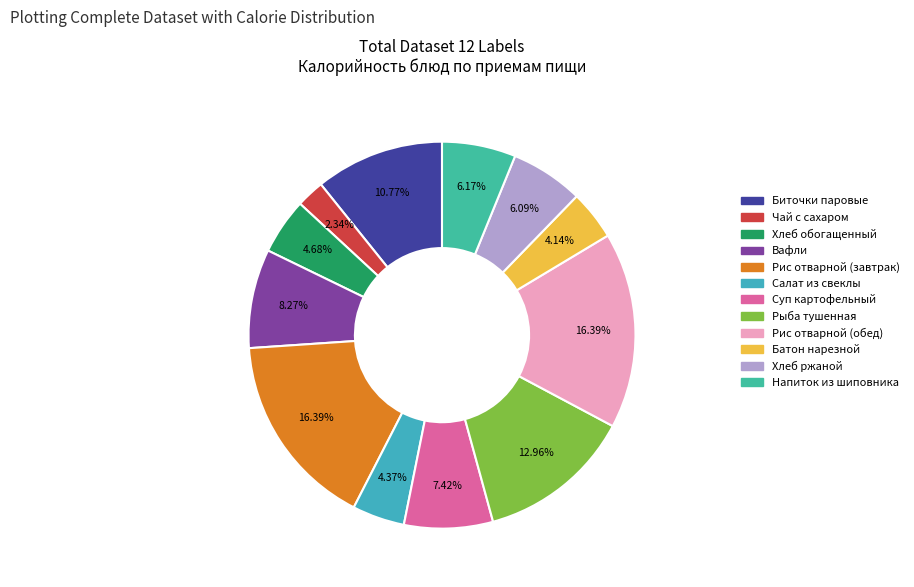

To the nearest percent, what percentage of the pie is Хлеб обогащенный?

5%